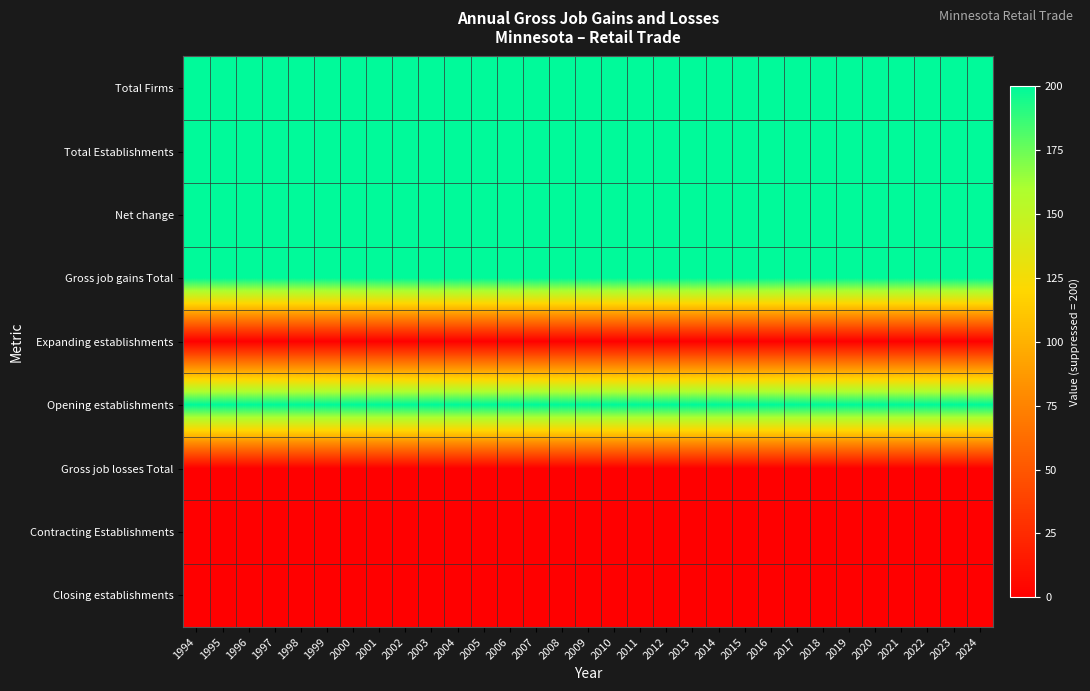

Reading left to right, list all the values displayed in this chart.

Total Firms: 1994=200	1995=200	1996=200	1997=200	1998=200	1999=200	2000=200	2001=200	2002=200	2003=200	2004=200	2005=200	2006=200	2007=200	2008=200	2009=200	2010=200	2011=200	2012=200	2013=200	2014=200	2015=200	2016=200	2017=200	2018=200	2019=200	2020=200	2021=200	2022=200	2023=200	2024=200
Total Establishments: 1994=200	1995=200	1996=200	1997=200	1998=200	1999=200	2000=200	2001=200	2002=200	2003=200	2004=200	2005=200	2006=200	2007=200	2008=200	2009=200	2010=200	2011=200	2012=200	2013=200	2014=200	2015=200	2016=200	2017=200	2018=200	2019=200	2020=200	2021=200	2022=200	2023=200	2024=200
Net change: 1994=200	1995=200	1996=200	1997=200	1998=200	1999=200	2000=200	2001=200	2002=200	2003=200	2004=200	2005=200	2006=200	2007=200	2008=200	2009=200	2010=200	2011=200	2012=200	2013=200	2014=200	2015=200	2016=200	2017=200	2018=200	2019=200	2020=200	2021=200	2022=200	2023=200	2024=200
Gross job gains Total: 1994=200	1995=200	1996=200	1997=200	1998=200	1999=200	2000=200	2001=200	2002=200	2003=200	2004=200	2005=200	2006=200	2007=200	2008=200	2009=200	2010=200	2011=200	2012=200	2013=200	2014=200	2015=200	2016=200	2017=200	2018=200	2019=200	2020=200	2021=200	2022=200	2023=200	2024=200
Expanding establishments: 1994=0	1995=0	1996=0	1997=0	1998=0	1999=0	2000=0	2001=0	2002=0	2003=0	2004=0	2005=0	2006=0	2007=0	2008=0	2009=0	2010=0	2011=0	2012=0	2013=0	2014=0	2015=0	2016=0	2017=0	2018=0	2019=0	2020=0	2021=0	2022=0	2023=0	2024=0
Opening establishments: 1994=200	1995=200	1996=200	1997=200	1998=200	1999=200	2000=200	2001=200	2002=200	2003=200	2004=200	2005=200	2006=200	2007=200	2008=200	2009=200	2010=200	2011=200	2012=200	2013=200	2014=200	2015=200	2016=200	2017=200	2018=200	2019=200	2020=200	2021=200	2022=200	2023=200	2024=200
Gross job losses Total: 1994=0	1995=0	1996=0	1997=0	1998=0	1999=0	2000=0	2001=0	2002=0	2003=0	2004=0	2005=0	2006=0	2007=0	2008=0	2009=0	2010=0	2011=0	2012=0	2013=0	2014=0	2015=0	2016=0	2017=0	2018=0	2019=0	2020=0	2021=0	2022=0	2023=0	2024=0
Contracting Establishments: 1994=0	1995=0	1996=0	1997=0	1998=0	1999=0	2000=0	2001=0	2002=0	2003=0	2004=0	2005=0	2006=0	2007=0	2008=0	2009=0	2010=0	2011=0	2012=0	2013=0	2014=0	2015=0	2016=0	2017=0	2018=0	2019=0	2020=0	2021=0	2022=0	2023=0	2024=0
Closing establishments: 1994=0	1995=0	1996=0	1997=0	1998=0	1999=0	2000=0	2001=0	2002=0	2003=0	2004=0	2005=0	2006=0	2007=0	2008=0	2009=0	2010=0	2011=0	2012=0	2013=0	2014=0	2015=0	2016=0	2017=0	2018=0	2019=0	2020=0	2021=0	2022=0	2023=0	2024=0